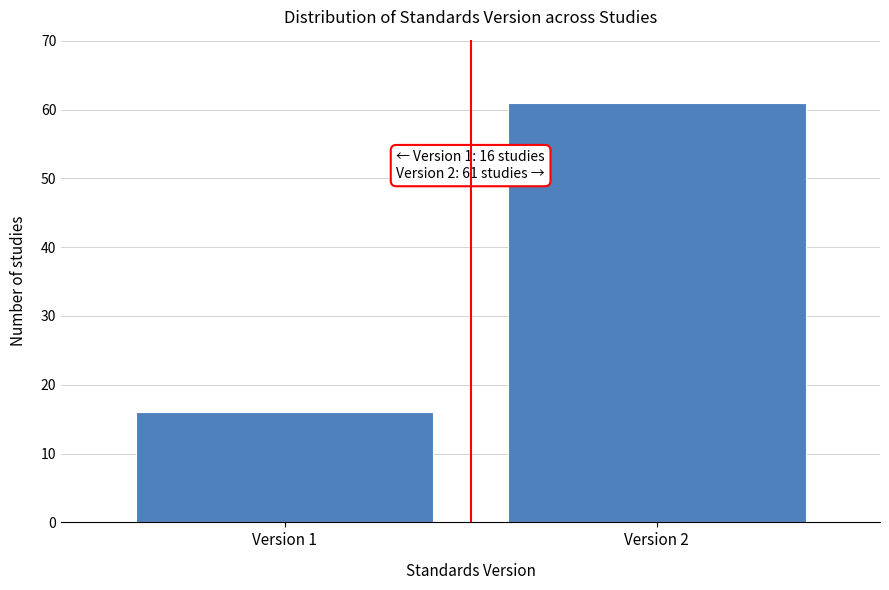

Reading right to left, list all the values displayed in this chart.

Version 2=61	Version 1=16